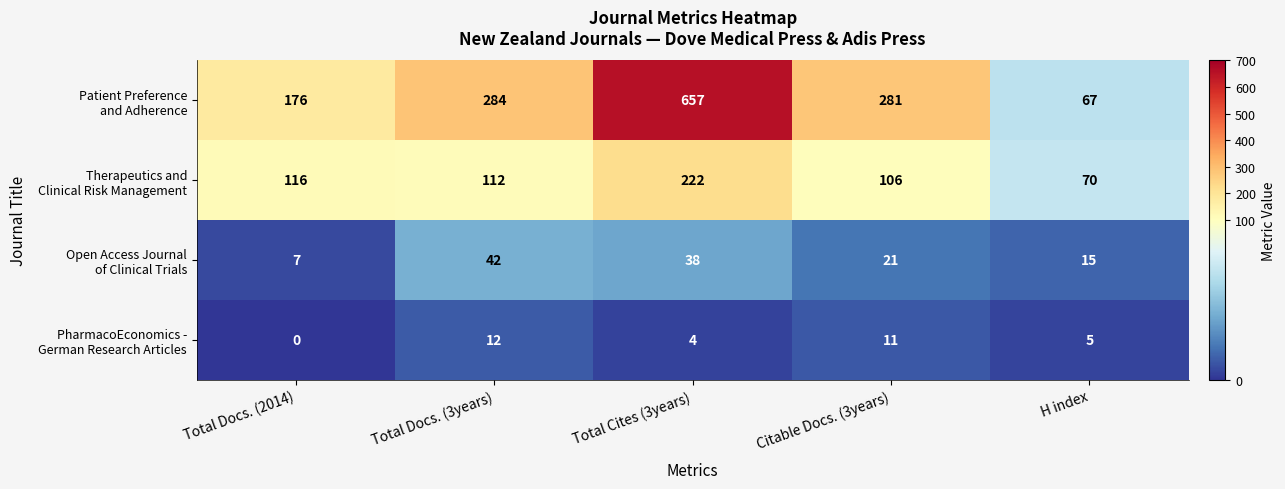

At how many categories does at least one series exceed 656?

1